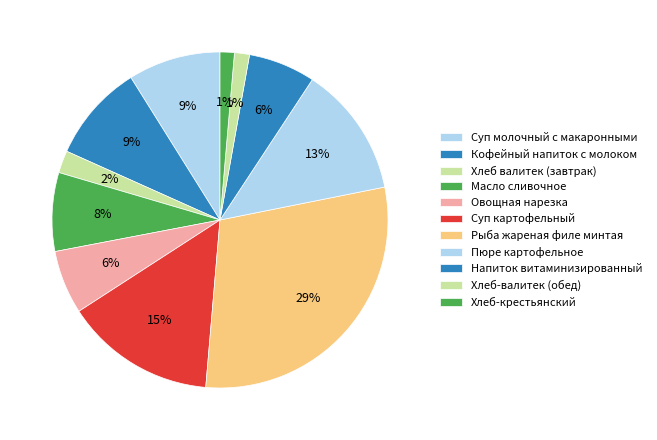

To the nearest percent, what percentage of the pie is Масло сливочное?

8%